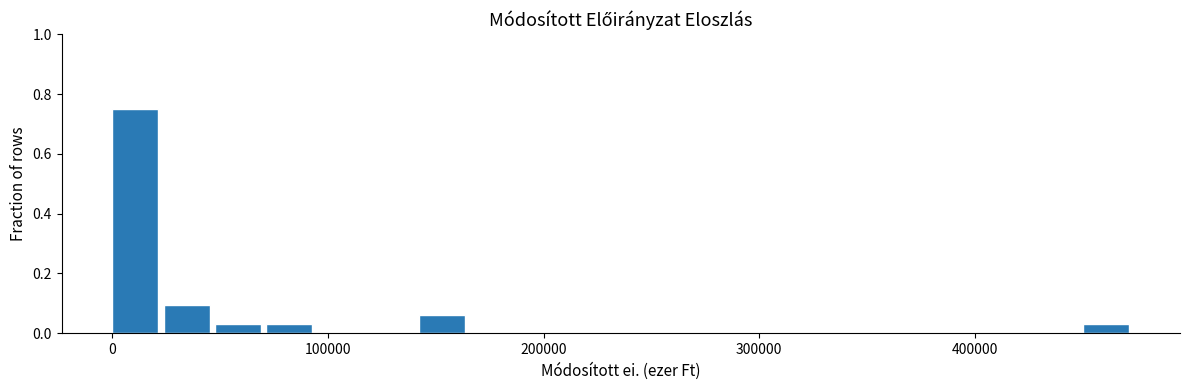

Around what value on the x-axis is the tallest bar? Give the approximate position of its centre, as read against the axis.

10000